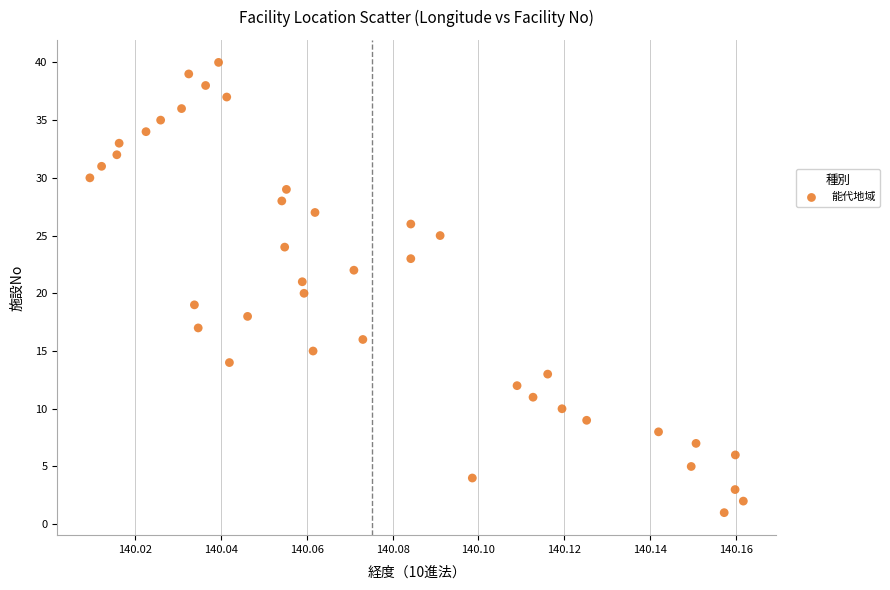

What is the range of Y values (max minus min)?

39